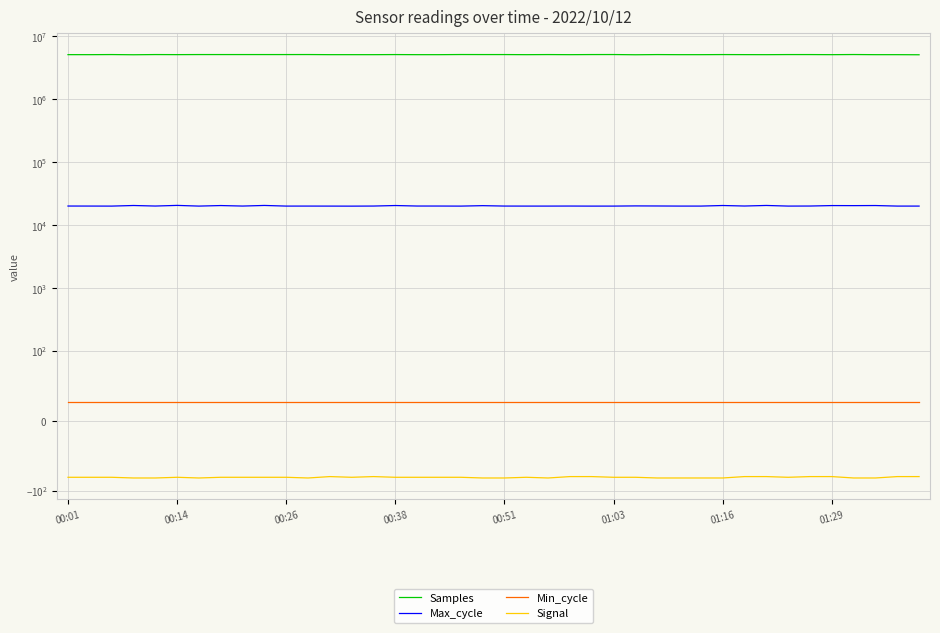

True or false: Min_cycle has a value of 43 at 28.

False